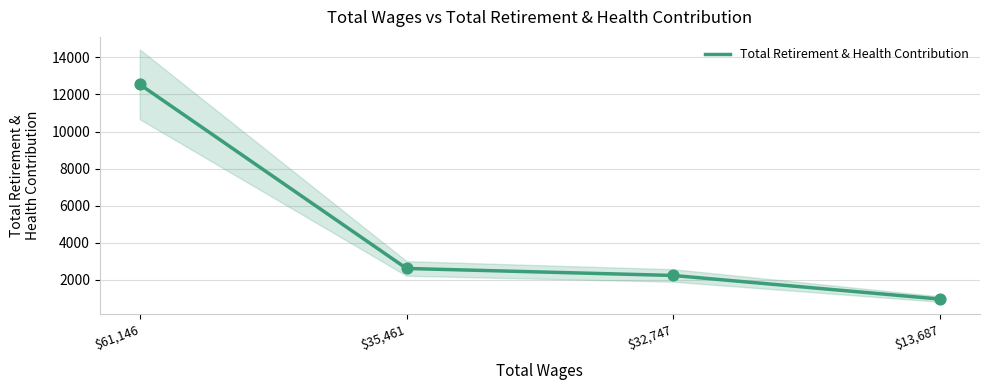

Approximately how many times larger is the value at $32,747 compared to $61,146?

0.2